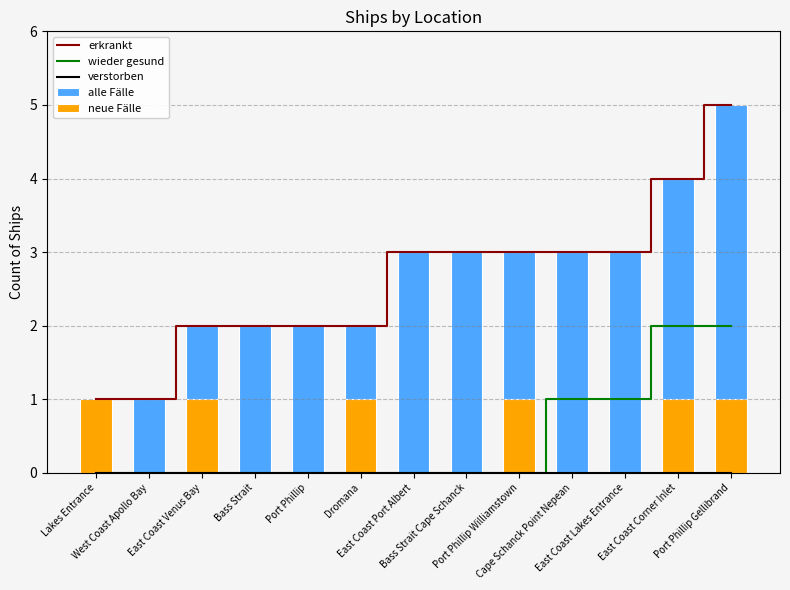

What position from the right is East Coast Corner Inlet?

2